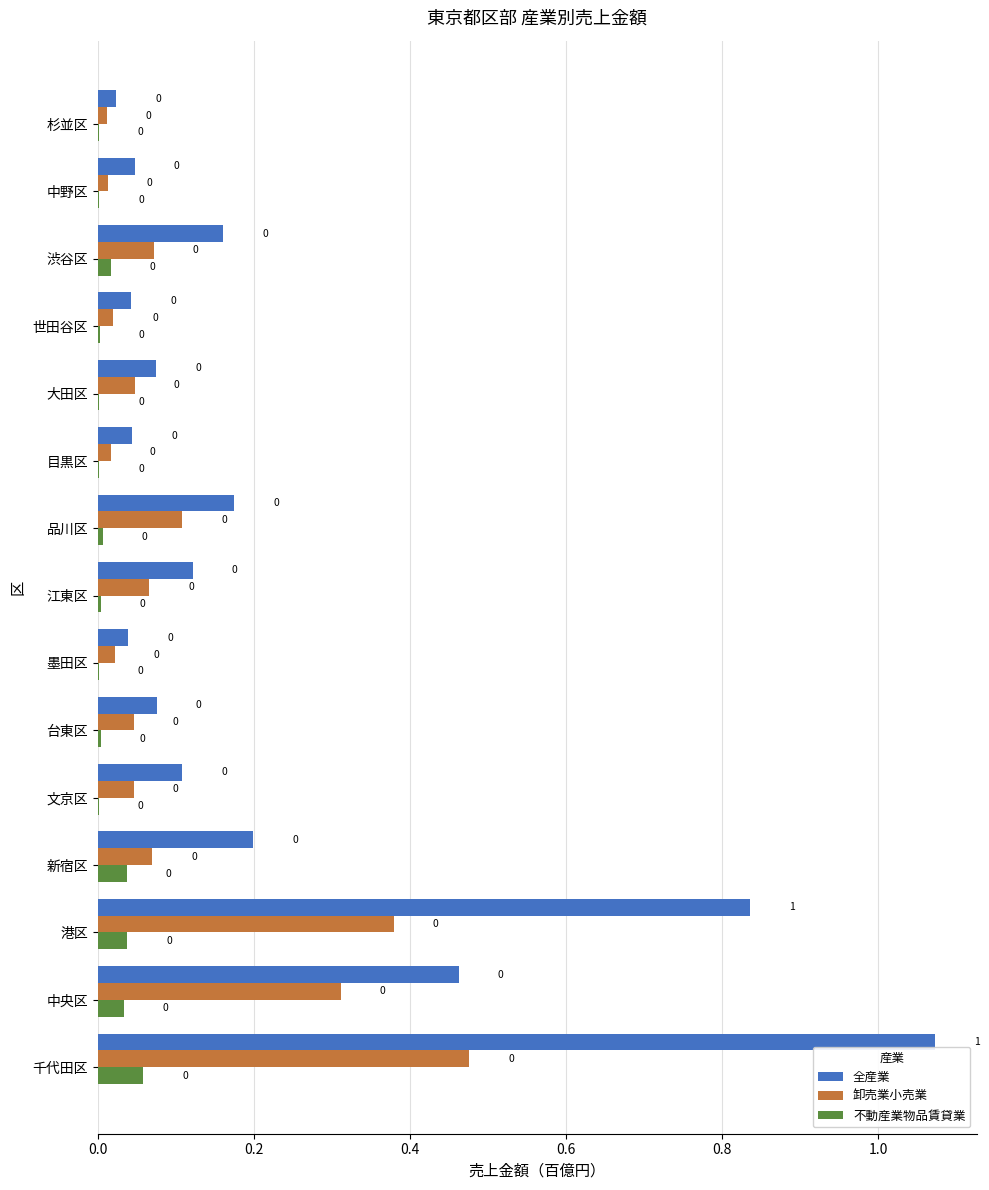

Which series has the largest total across all categories?

全産業